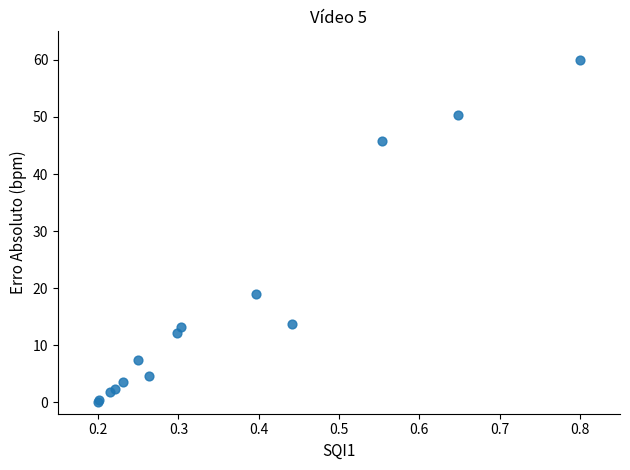

What Y value in the scatter plot is closest to 30?

19.0